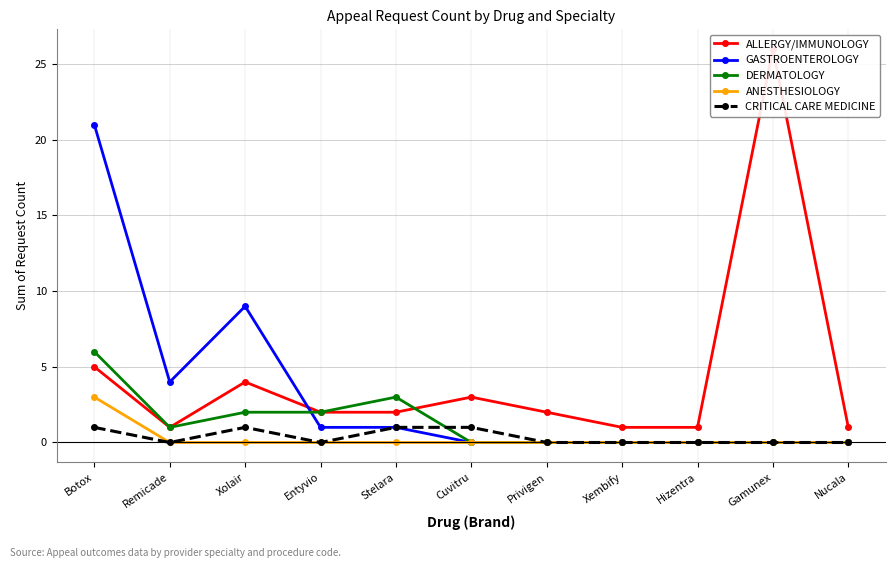

At which label does DERMATOLOGY reach its minimum?

Cuvitru